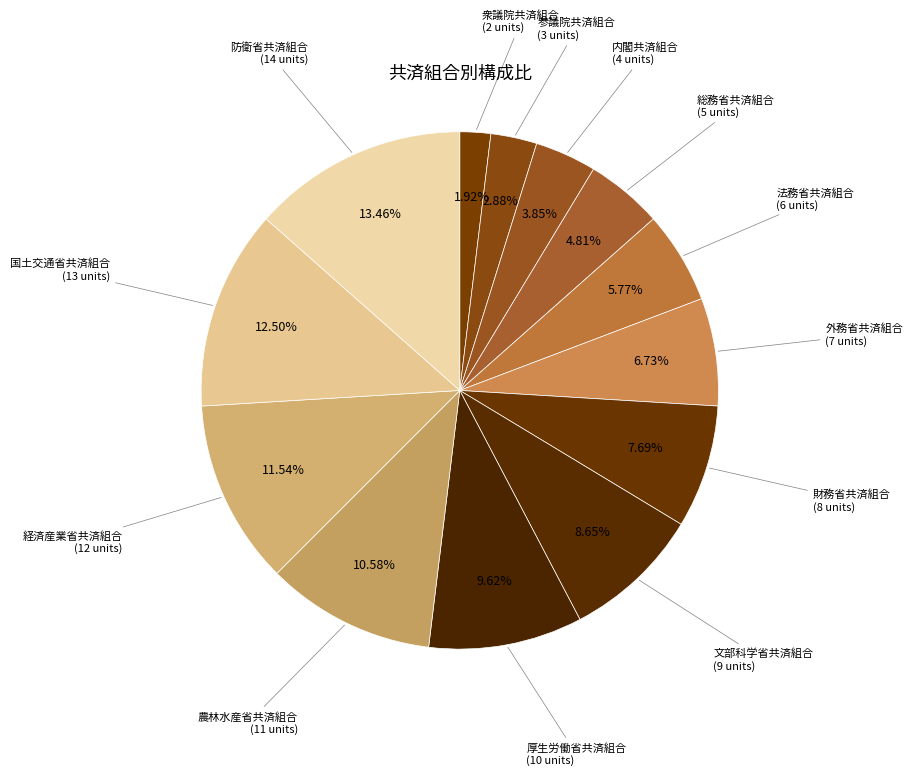

How many segments does this pie chart have?

13